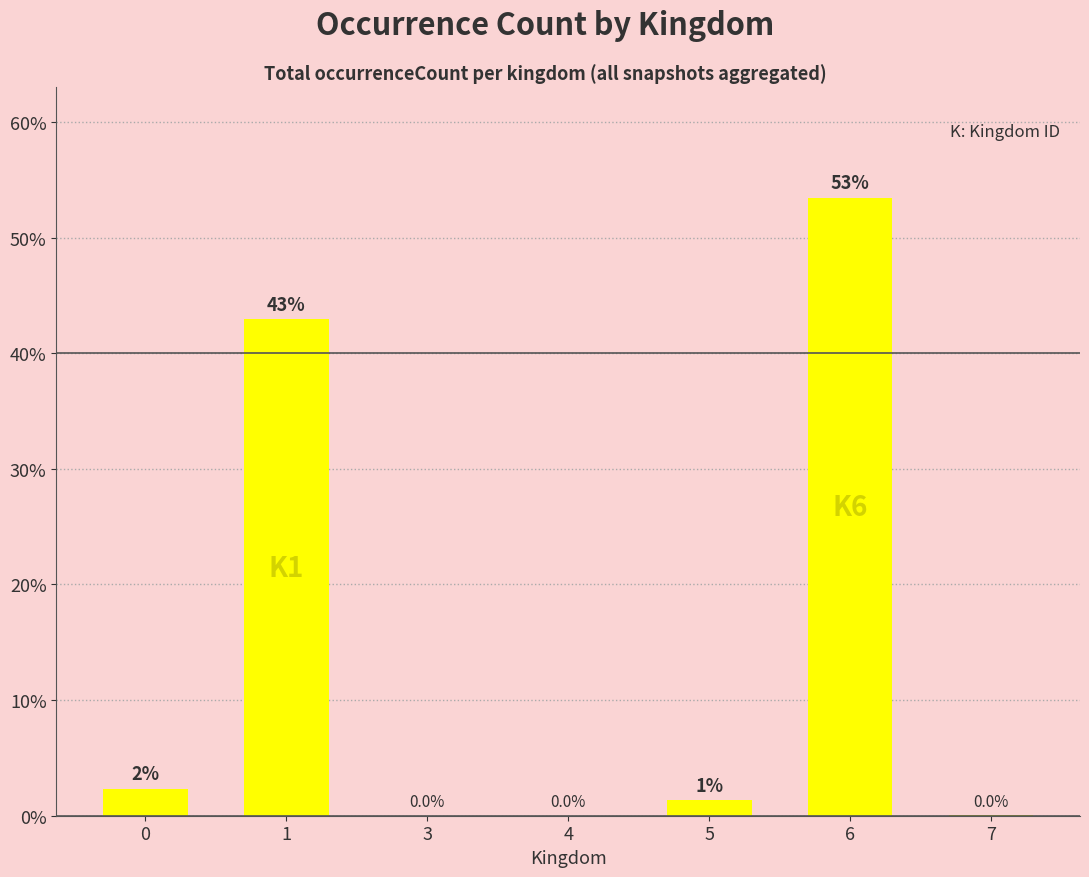

Which has a higher value, 6 or 1?

6